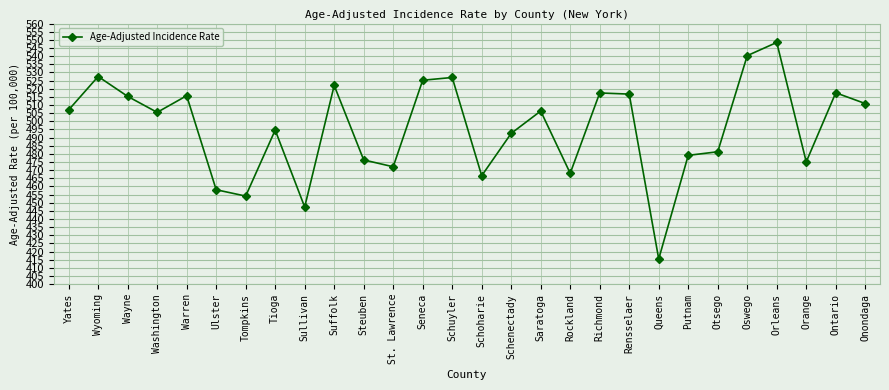

True or false: the data has more than 2 interior local peaks.

True